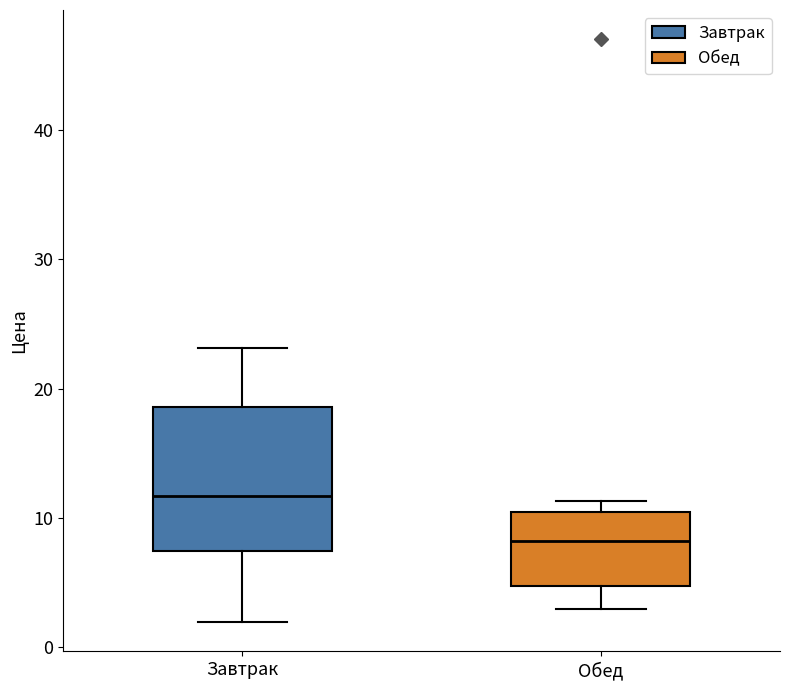

Reading left to right, transcribe this box plot: for each box, give where its median line is, the range the box spans, and where its two whiskers end, as read against the y-axis. The values are not printed on the chart, so give them approximately, as read against the axis.

Завтрак: median 12, box 7 to 19, whiskers 2 to 23
Обед: median 8, box 5 to 10, whiskers 3 to 11